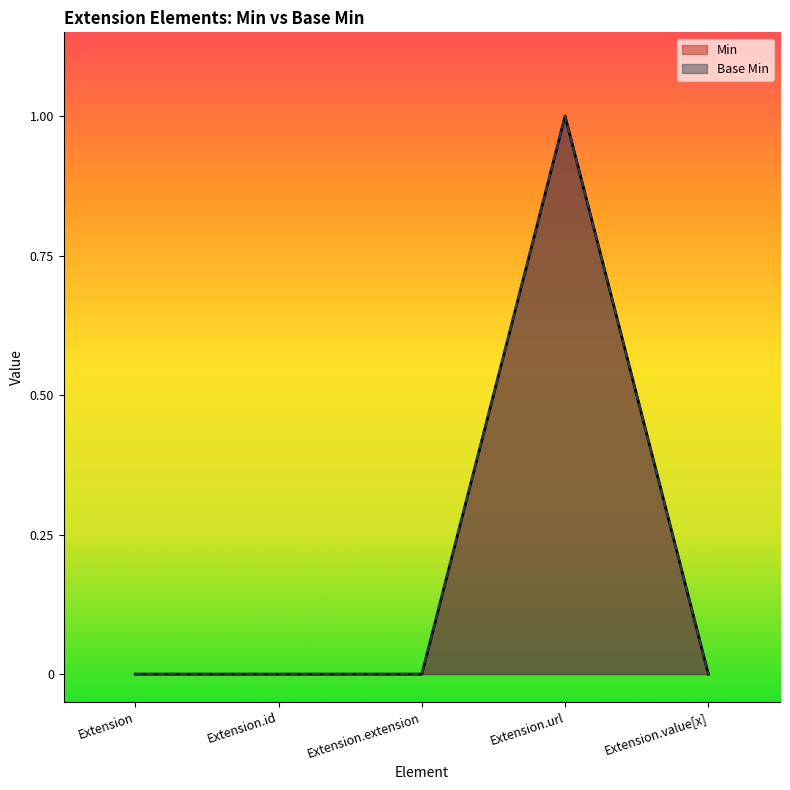

True or false: Base Min and Min cross at least once.

False